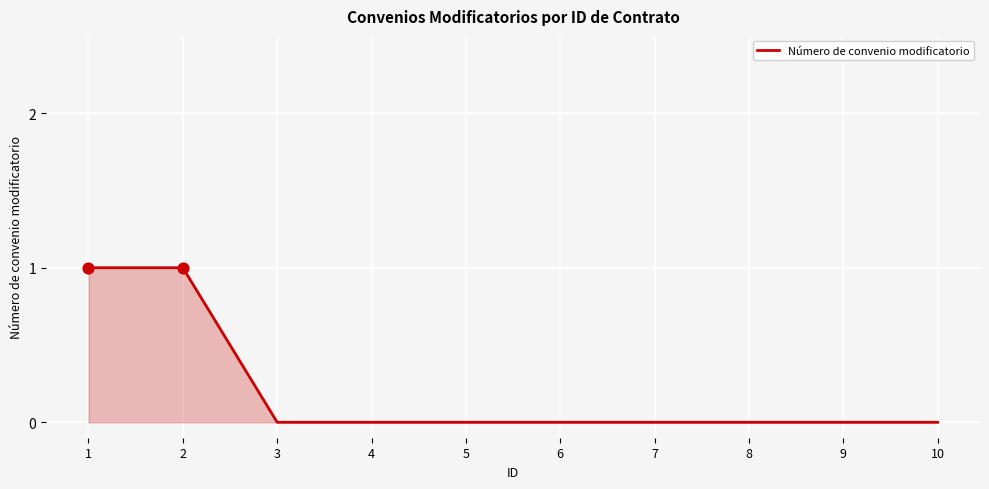

Between 4 and 2, which is larger?

2